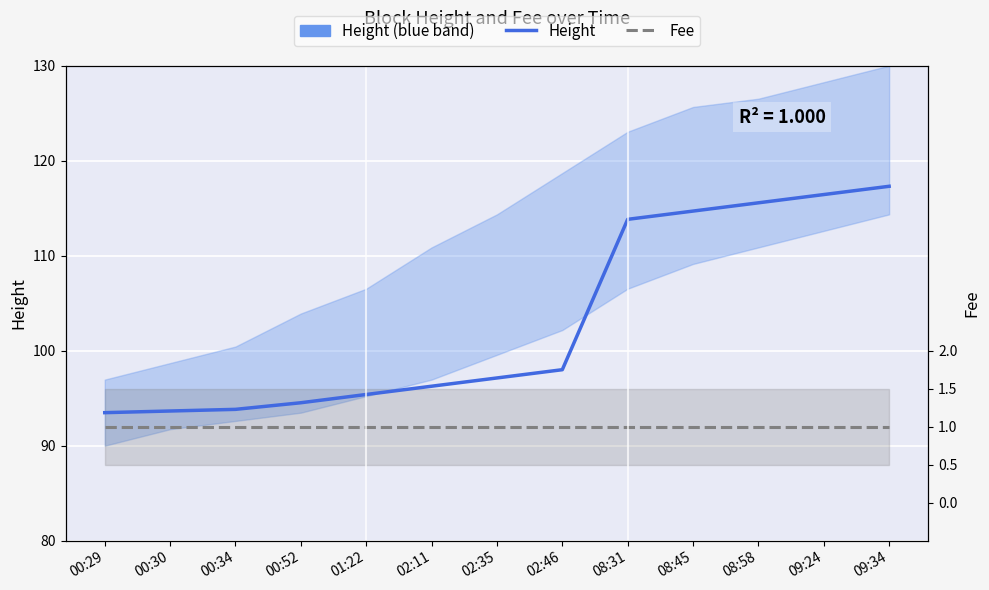

True or false: Fee and Height cross at least once.

False